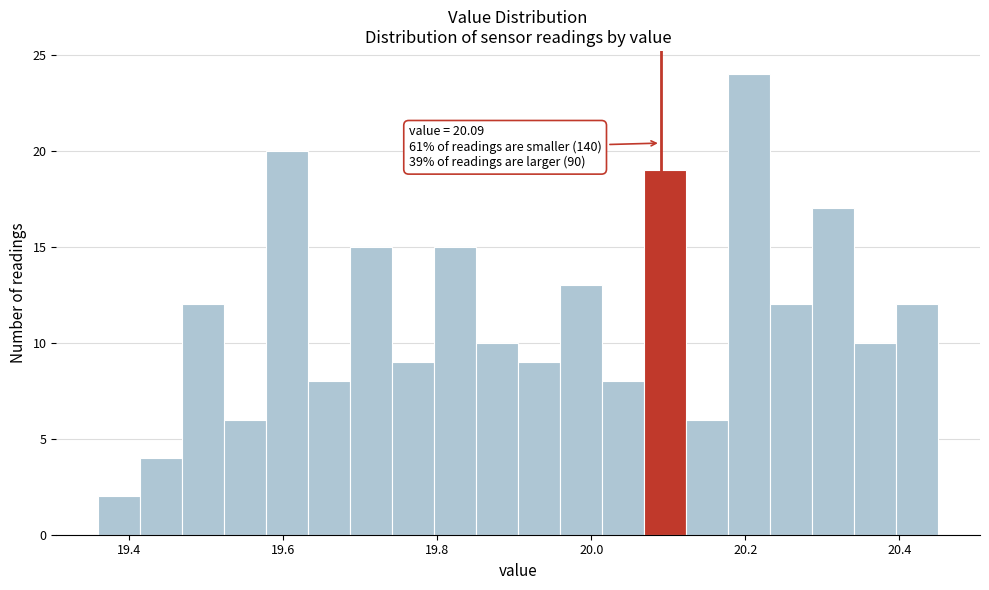

Read against the x-axis, roughly where is the centre of the tallest bar?

20.20